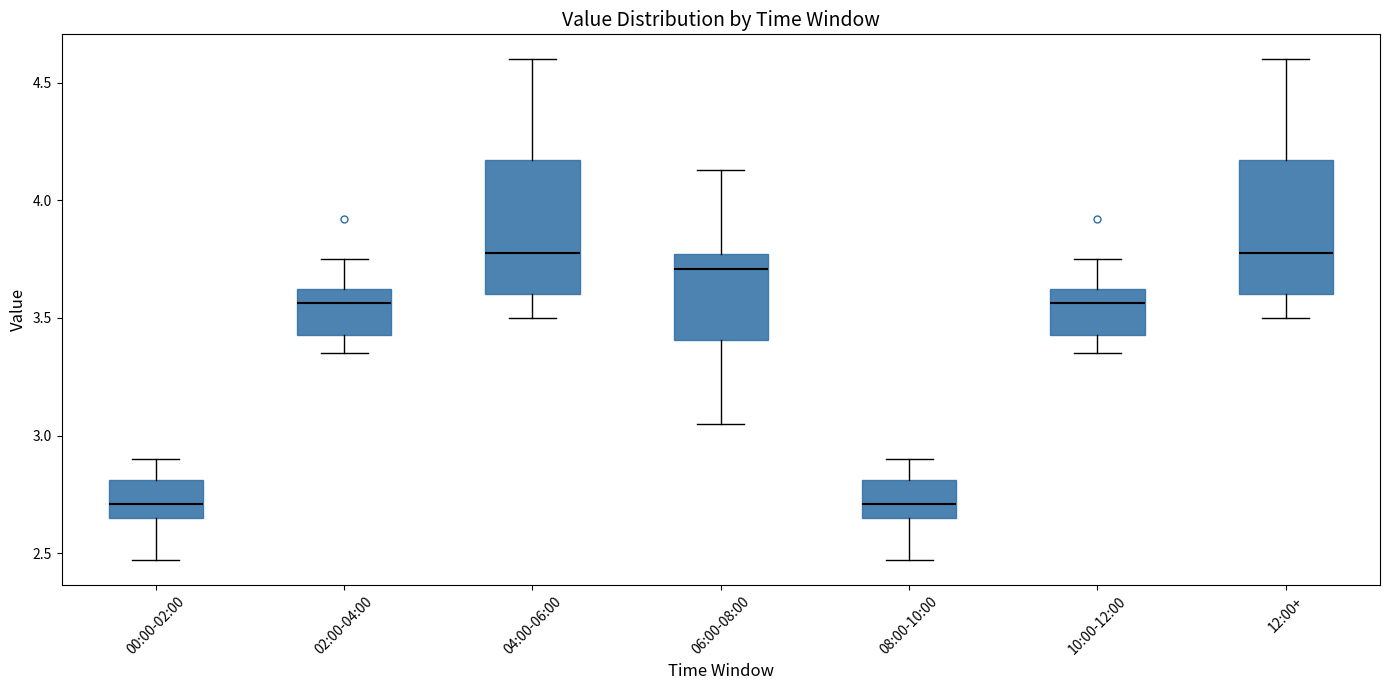

Where does the median line of the box for 02:00-04:00 sit on the y-axis? The values are not printed on the chart, so give them approximately, as read against the axis.

3.55